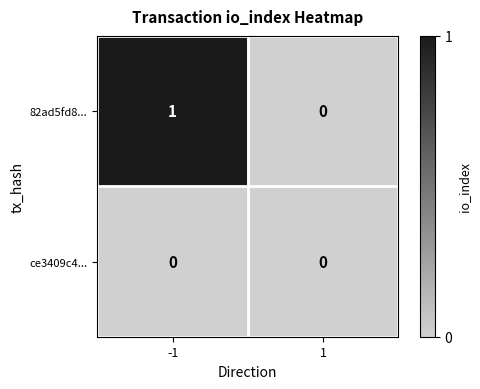

Which series has the widest spread of values?

82ad5fd8...